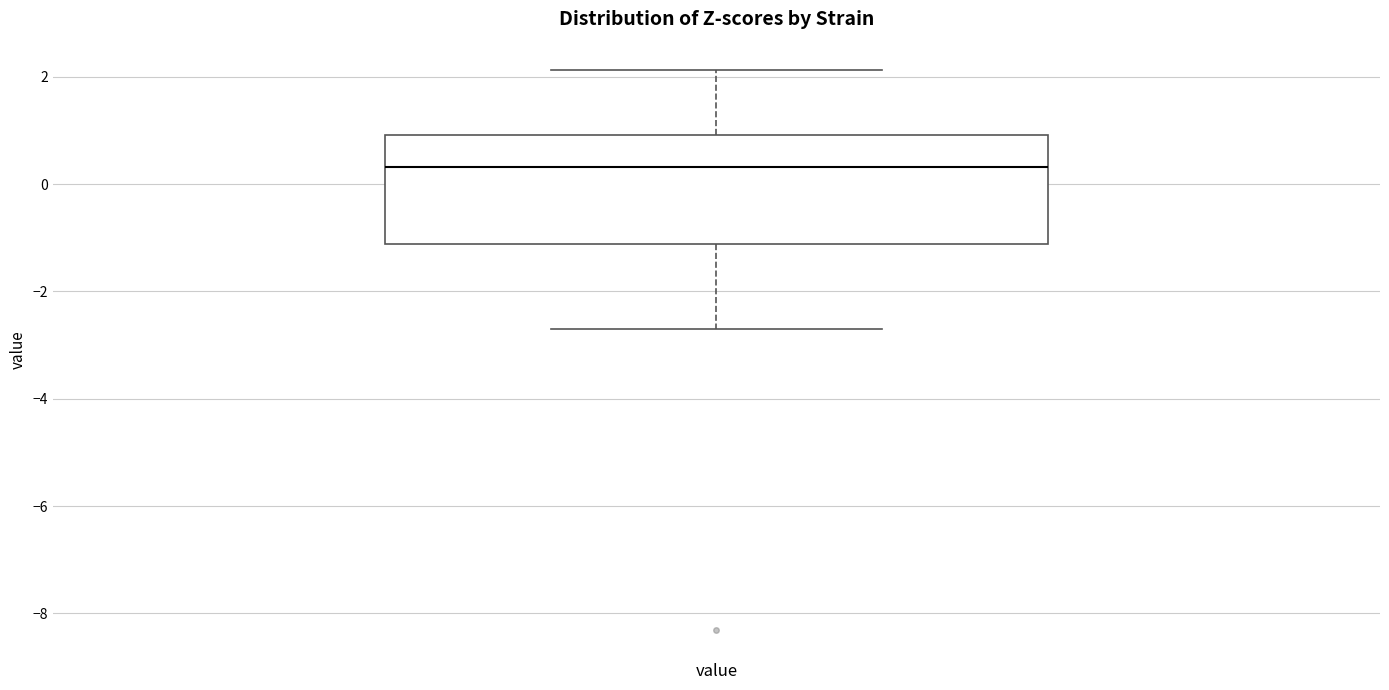

Where is the lower edge of the box for value on the y-axis? The values are not printed on the chart, so give them approximately, as read against the axis.

-1.2